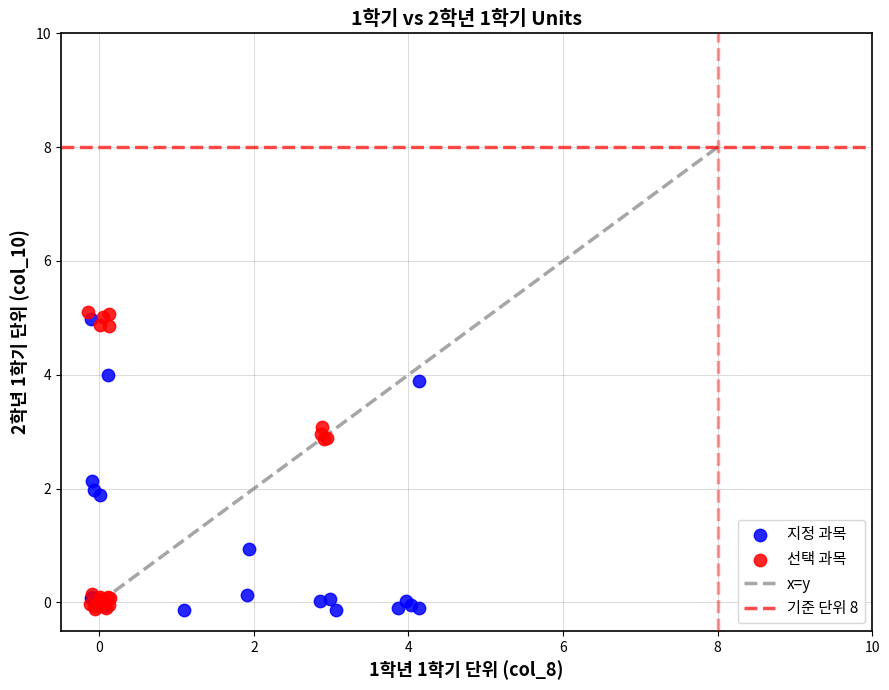

Which series reaches the maximum Y coordinate?

선택 과목